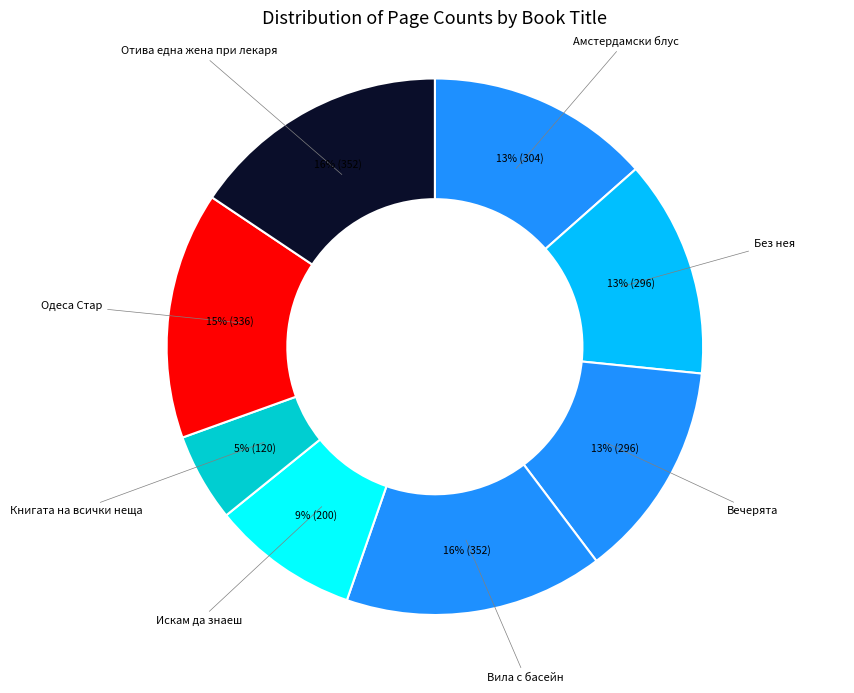

To the nearest percent, what is the average slice percentage?

12%